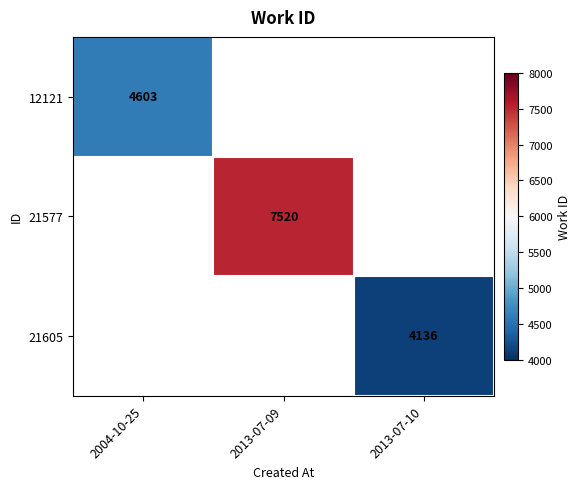

The 21577 series shows 10998 at 2013-07-09. True or false?

False